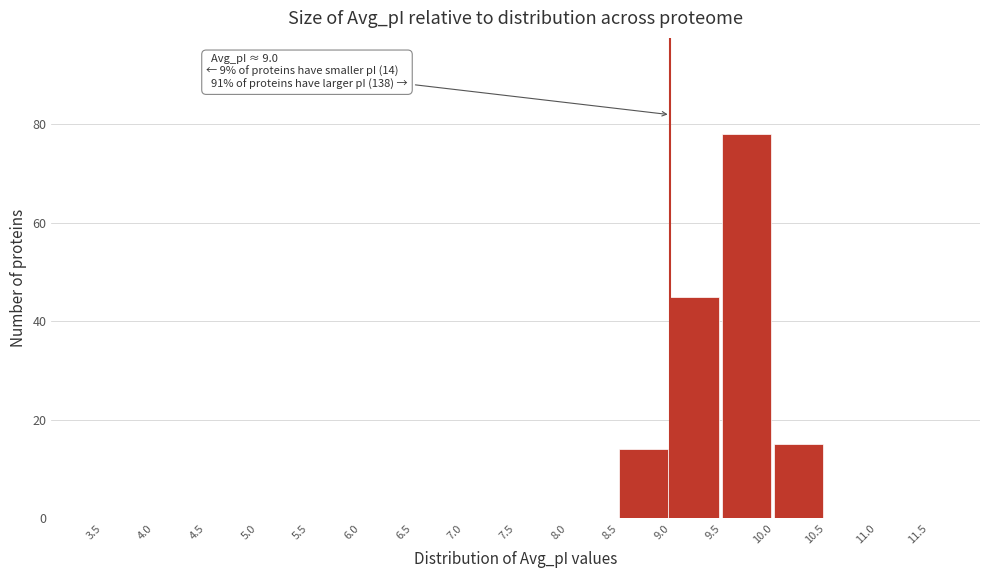

Which range on the x-axis has the tallest bar?

9.5 to 10.0